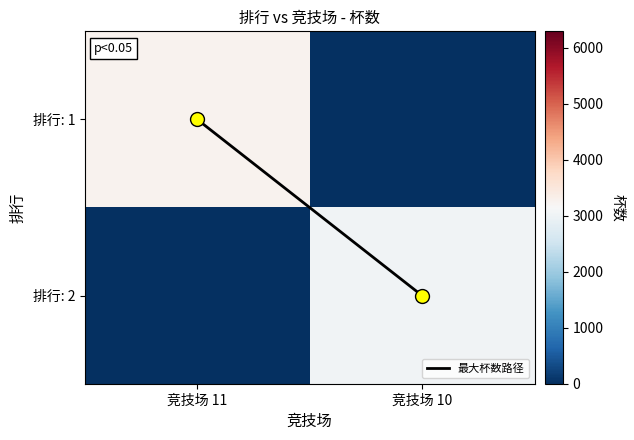

Count the number of categories in the chart.

2